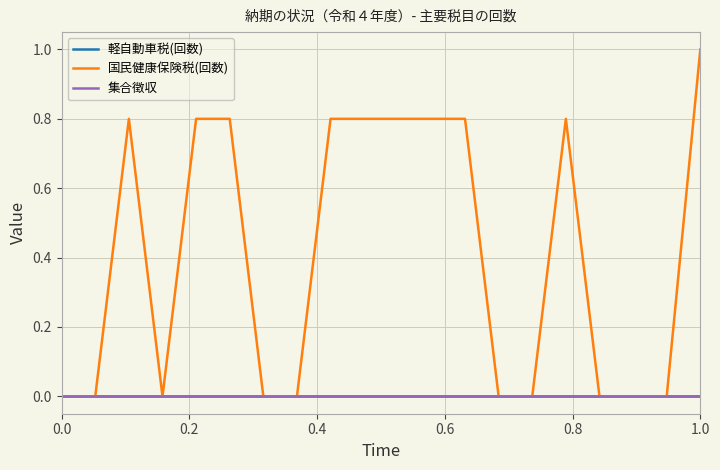

Is this an area chart (filled region under the line)?

No